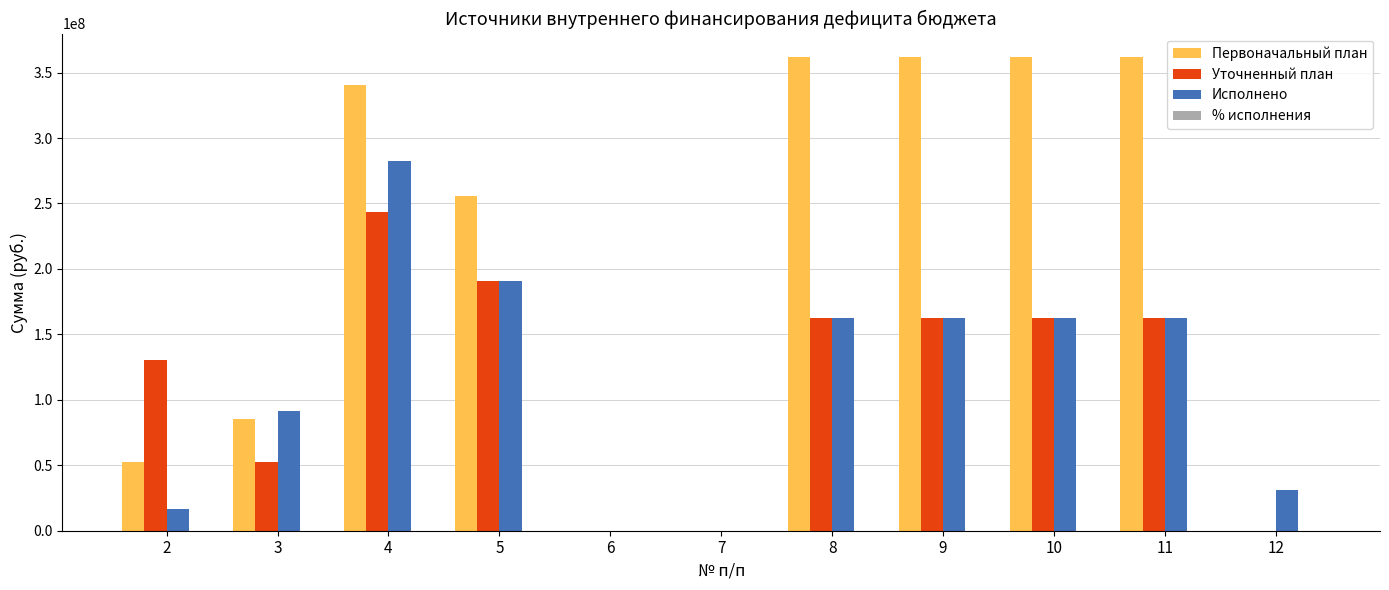

Which series changed the most between 4 and 12?

Первоначальный план